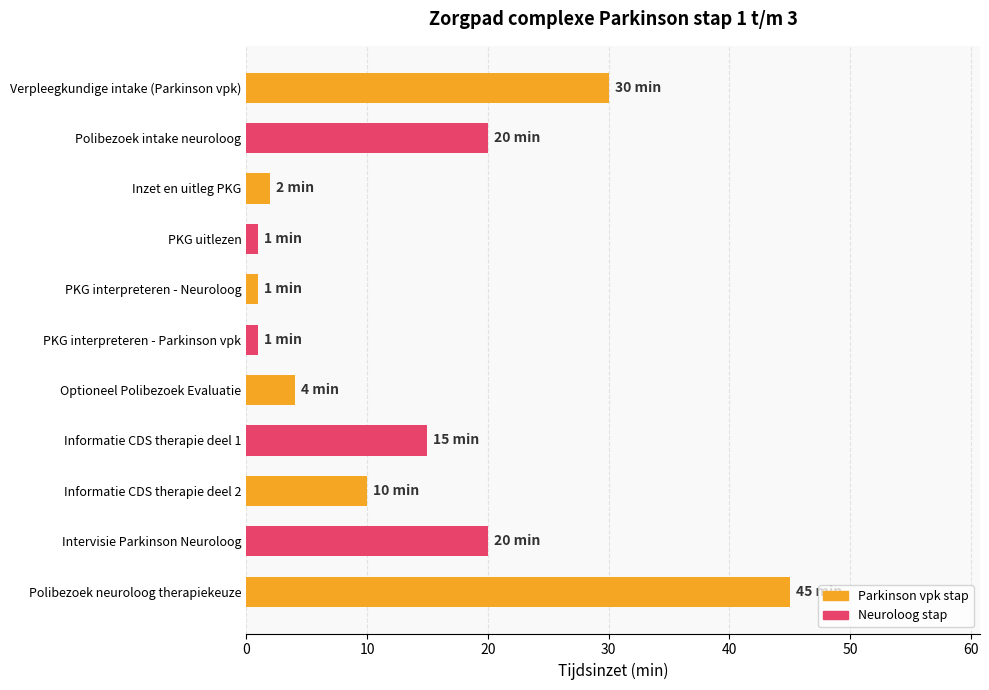

Which category has the highest value across all series?

Polibezoek neuroloog therapiekeuze